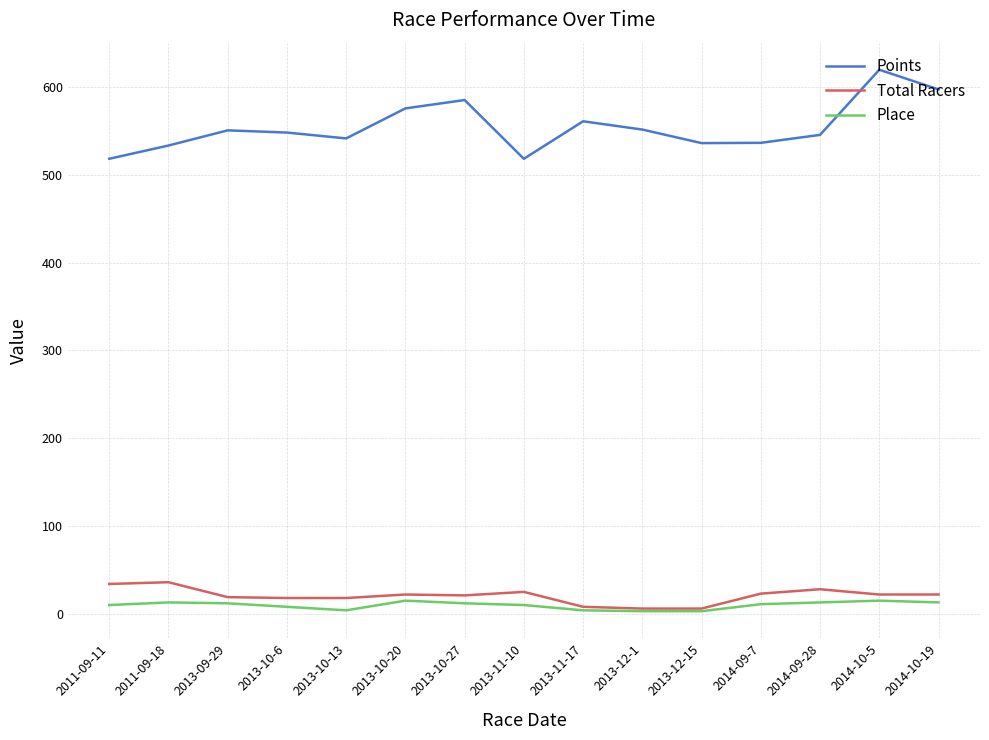

What is the sum of all Place values?

146.0